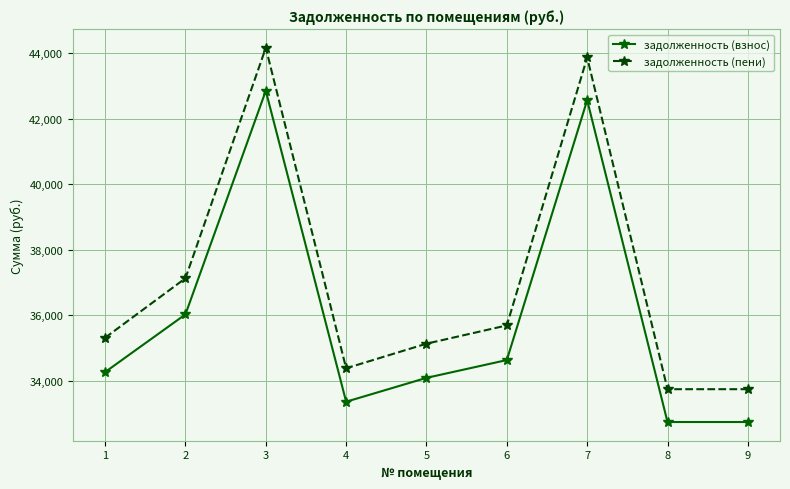

The задолженность (пени) series shows 52393.8 at 1. True or false?

False